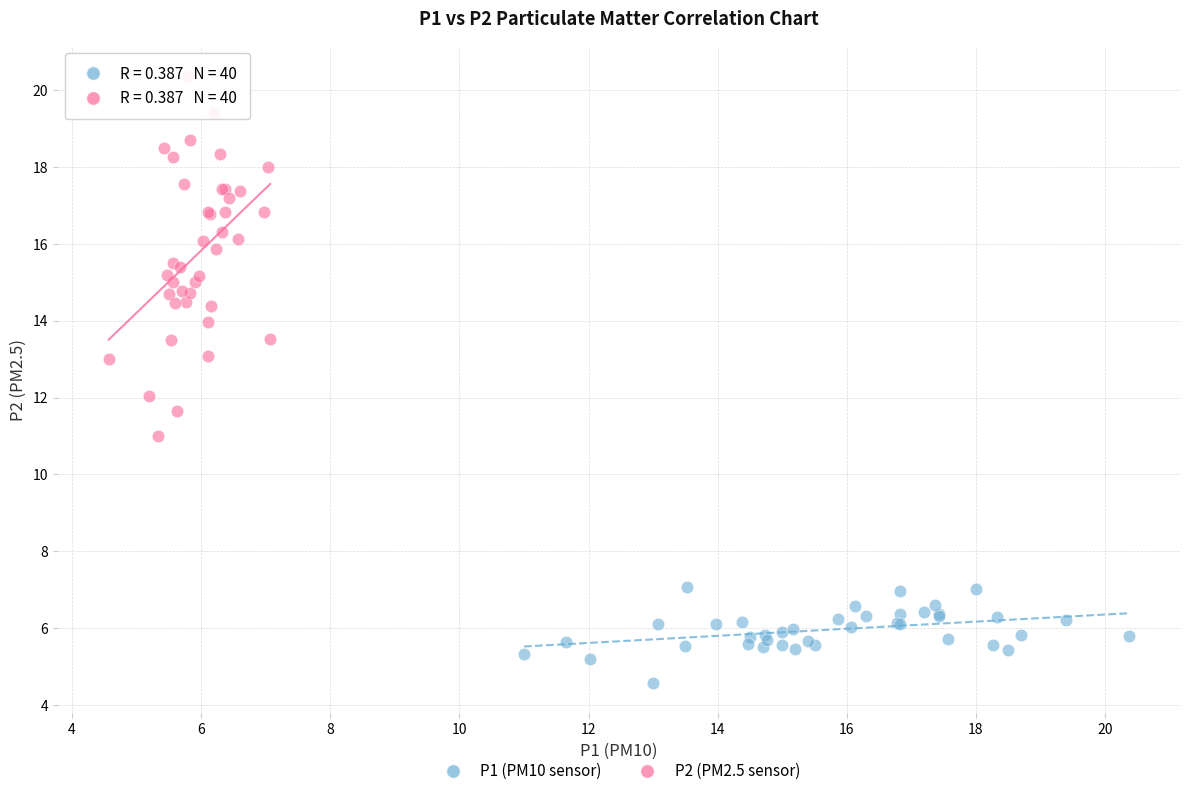

Which series reaches the minimum Y coordinate?

P1 (PM10 sensor)